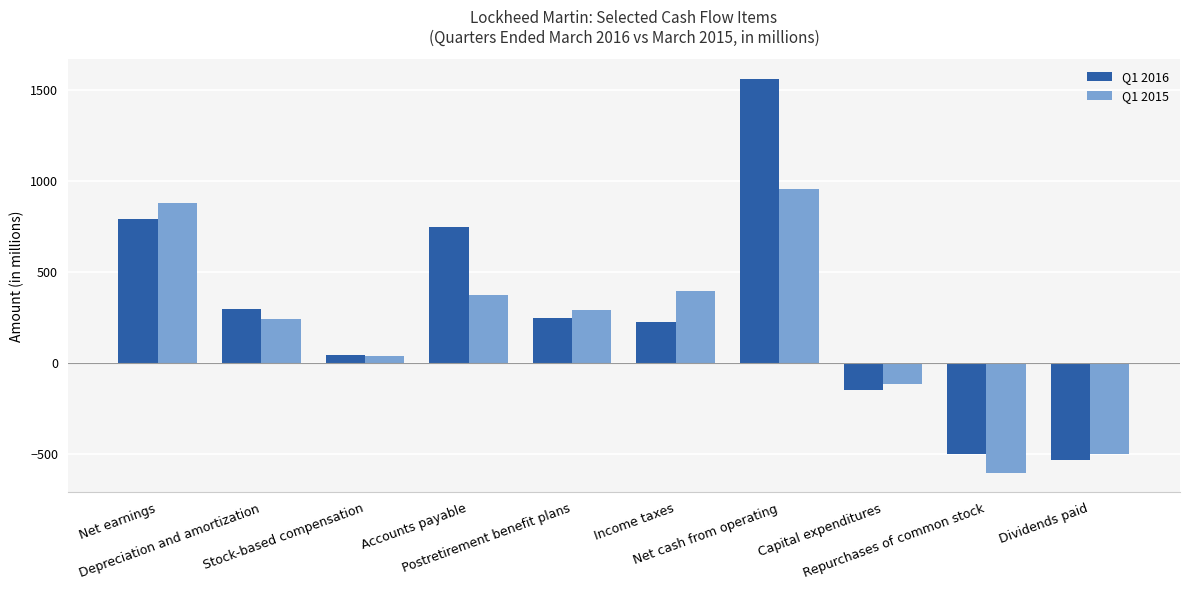

Which series has the widest spread of values?

Q1 2016